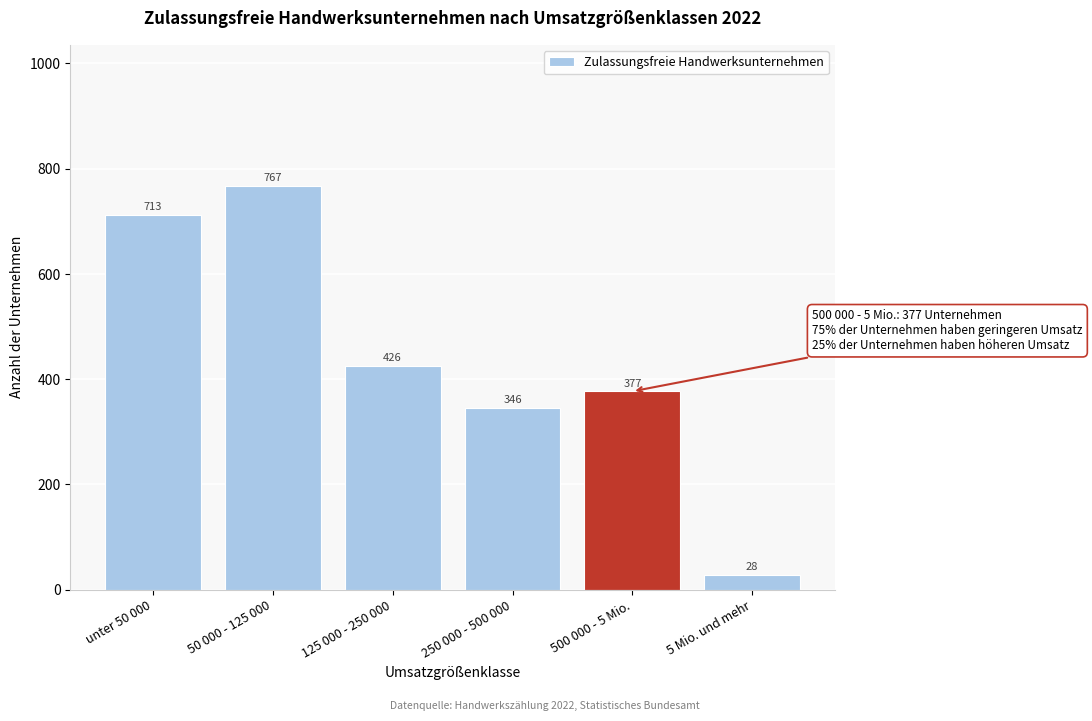

Reading right to left, list all the values displayed in this chart.

28	377	346	426	767	713